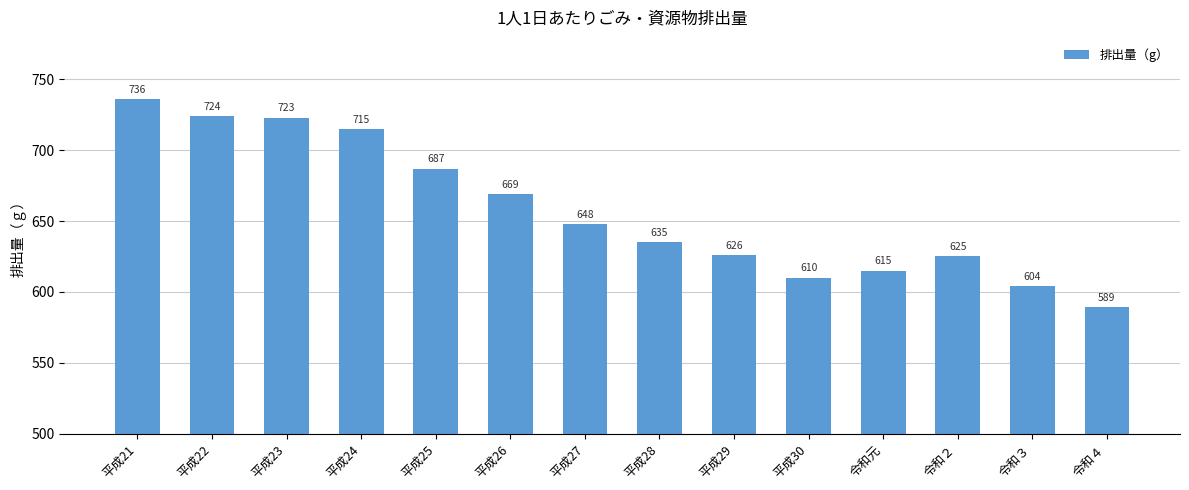

What is the maximum value shown in the chart?

736